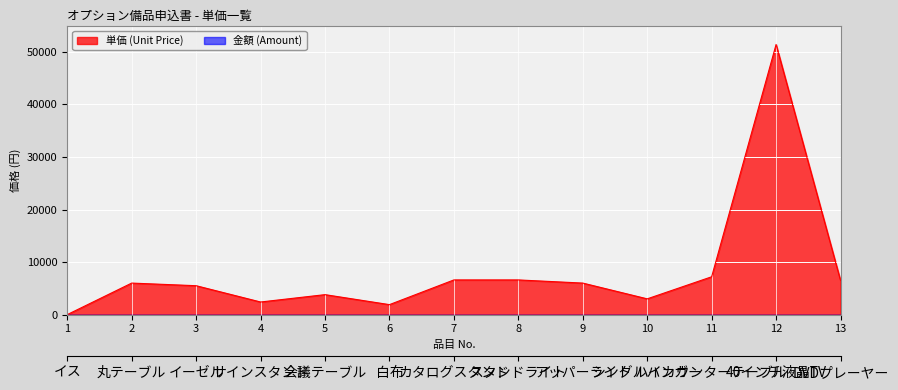

Rank the categories by value from highest to lowest.

12, 11, 7, 8, 13, 2, 9, 3, 5, 10, 4, 6, 1